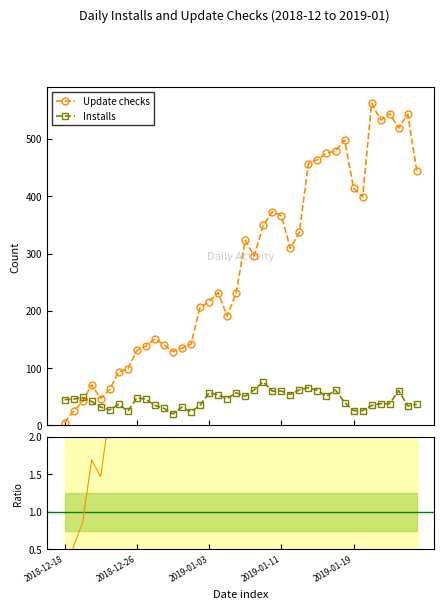

The Installs series shows 51 at 2019-01-07. True or false?

True